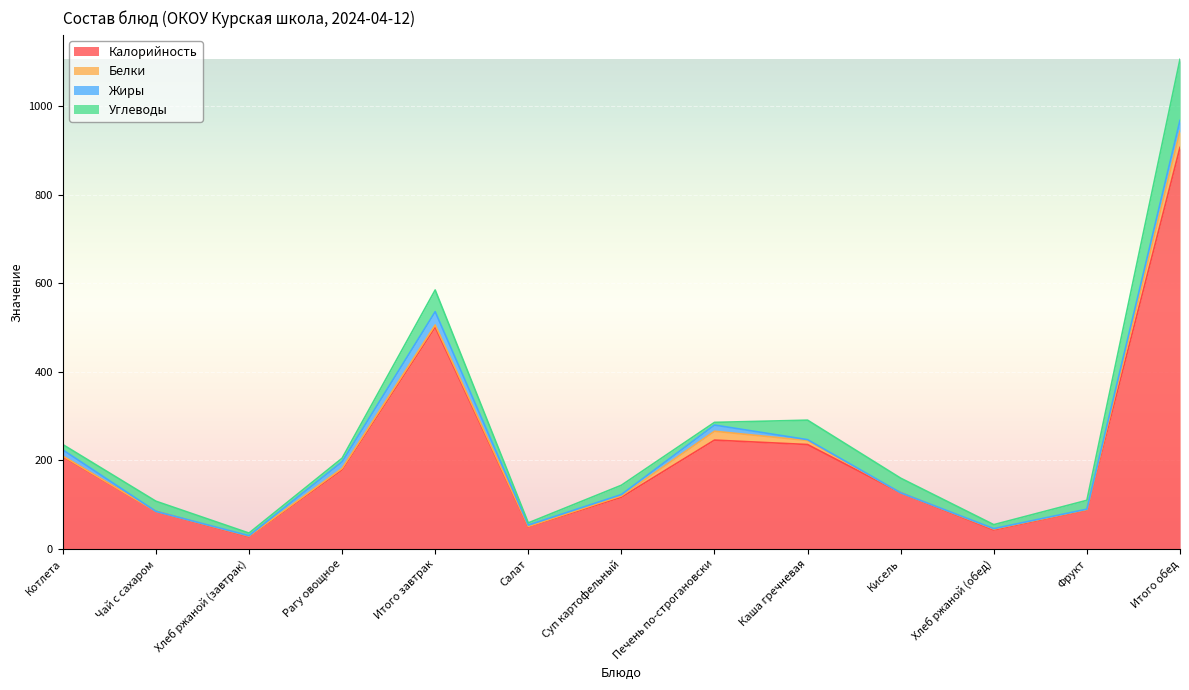

What is the average value of the Калорийность series?

217